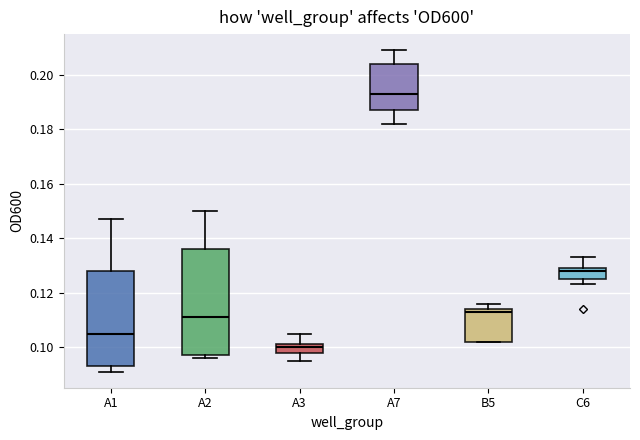

Where is the lower edge of the box for C6 on the y-axis? The values are not printed on the chart, so give them approximately, as read against the axis.

0.126